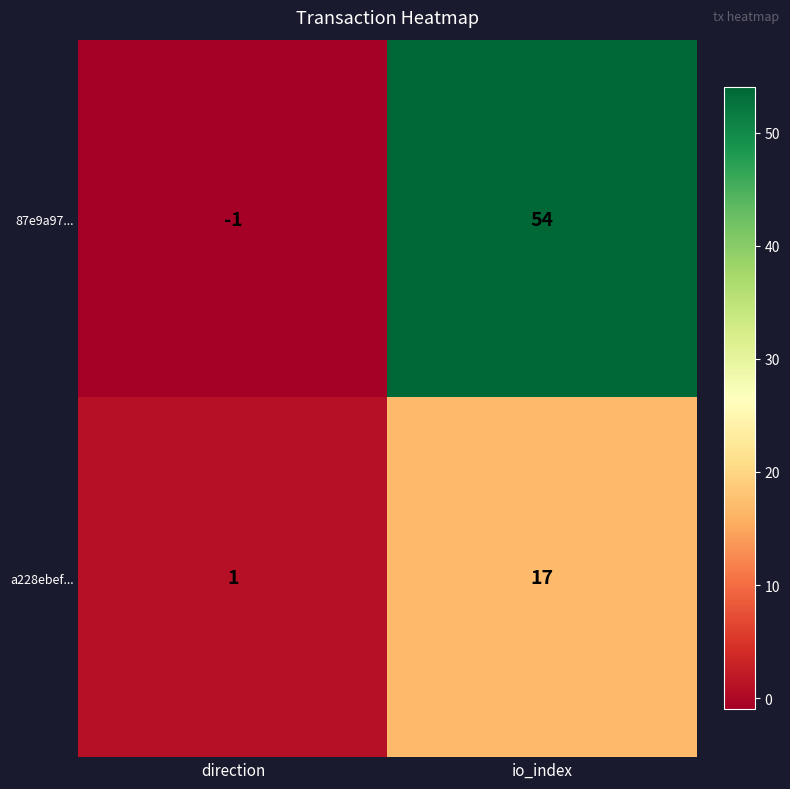

Reading left to right, list all the values displayed in this chart.

87e9a97...: direction=-1	io_index=54
a228ebef...: direction=1	io_index=17